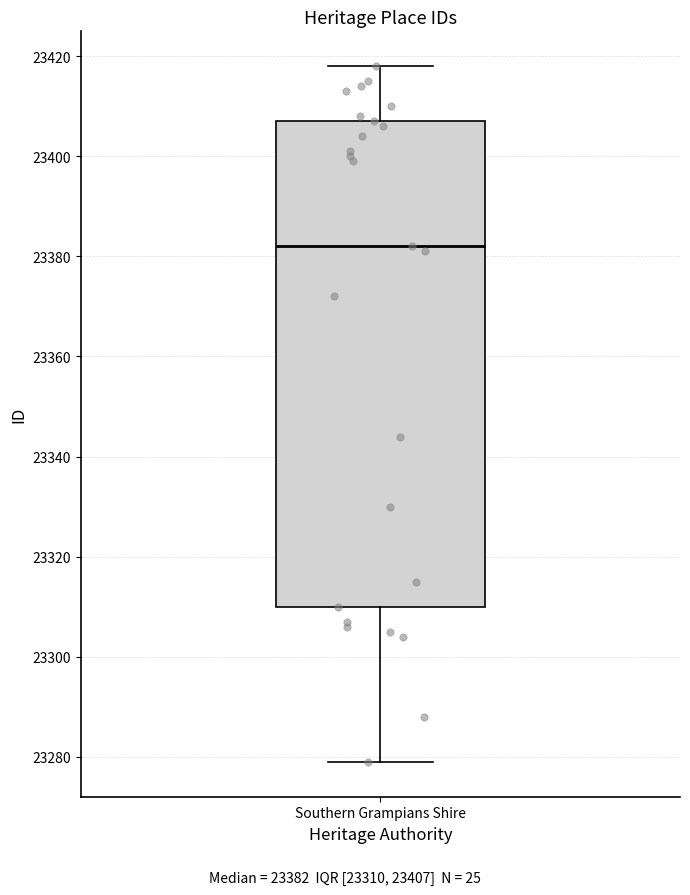

Where does the upper whisker of the box for Southern Grampians Shire end on the y-axis? The values are not printed on the chart, so give them approximately, as read against the axis.

23418